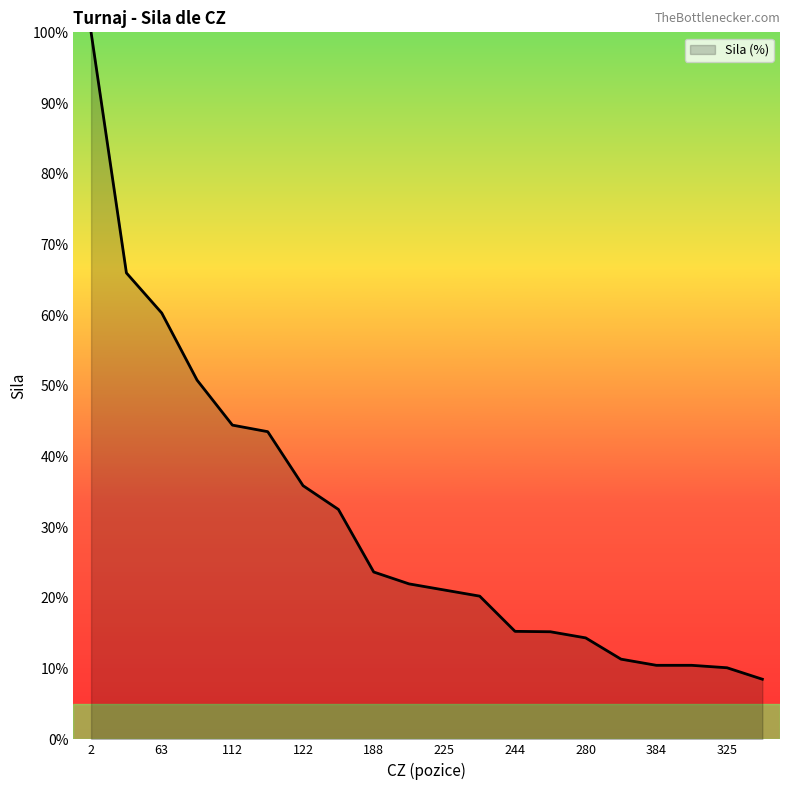

What is the difference between the maximum and minimum values?

91.5